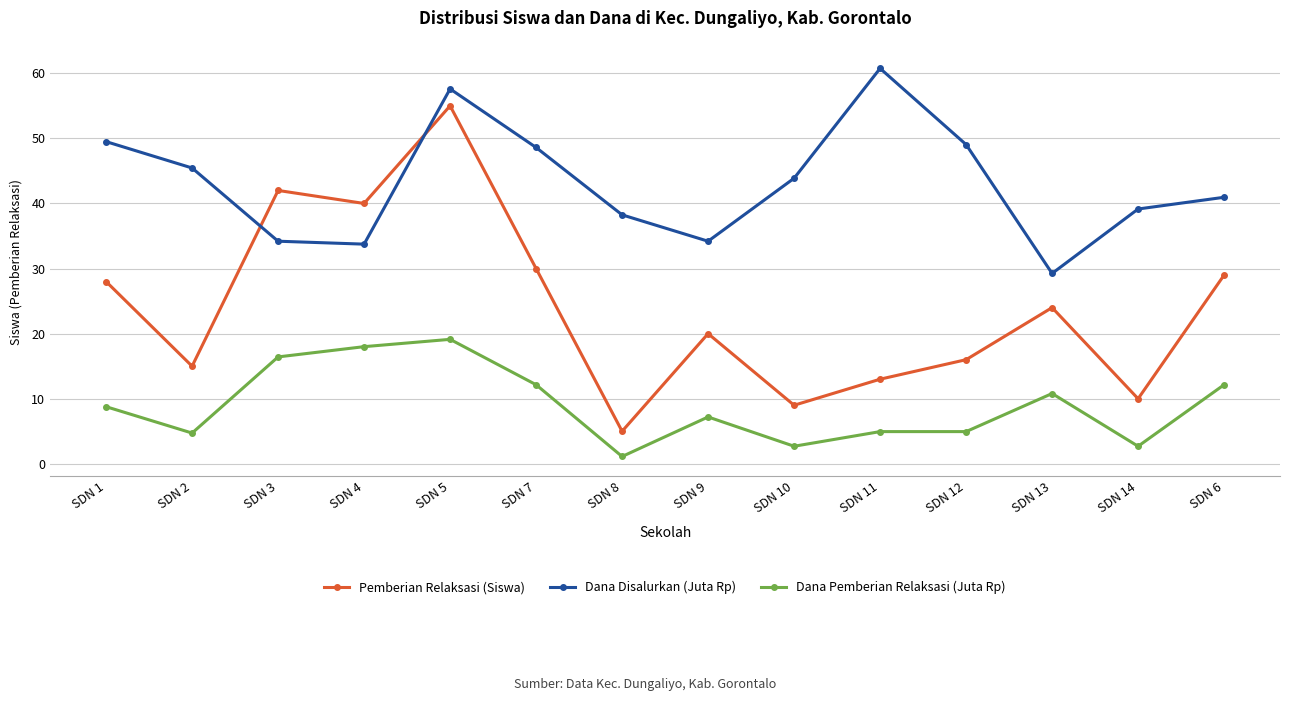

How many interior local valleys does the Dana Disalurkan (Juta Rp) series have?

3